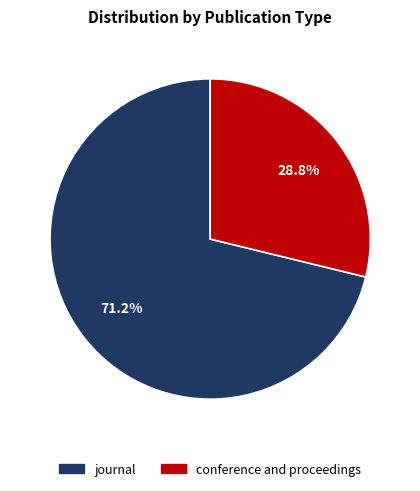

Rank the categories by value from highest to lowest.

journal, conference and proceedings